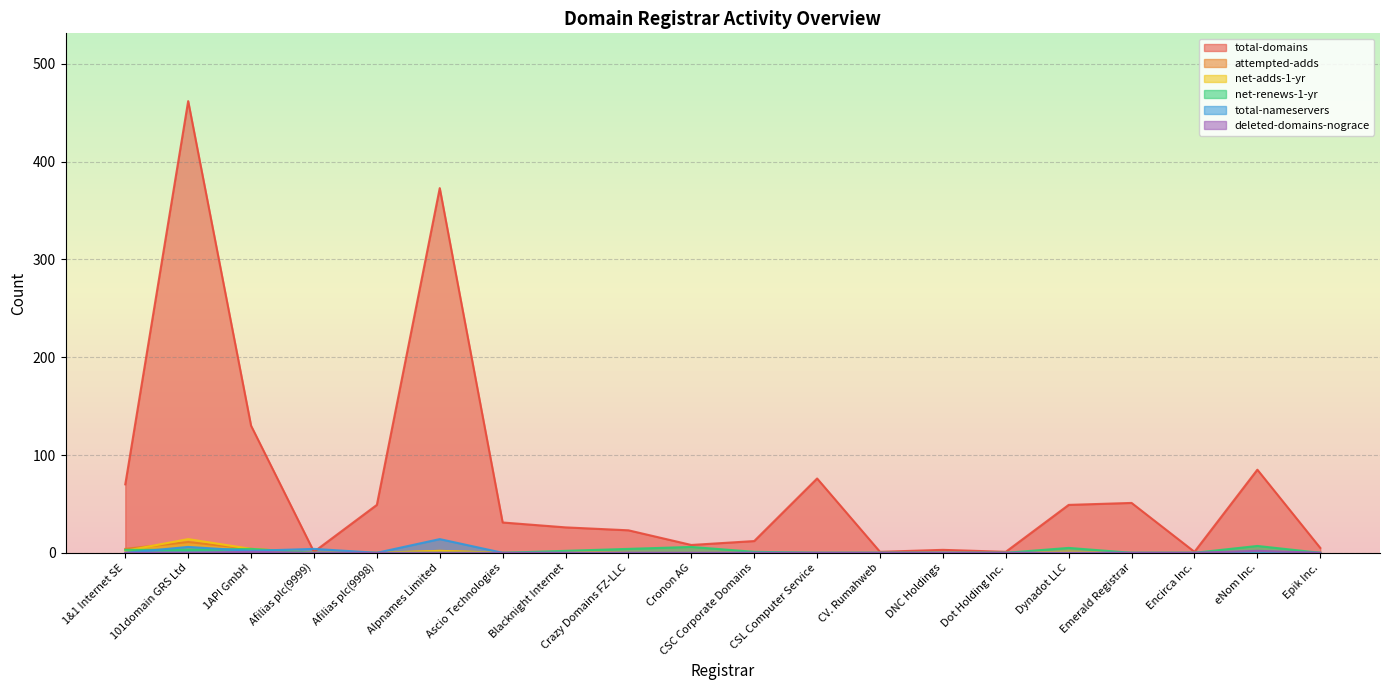

How many interior local valleys does the total-domains series have?

5